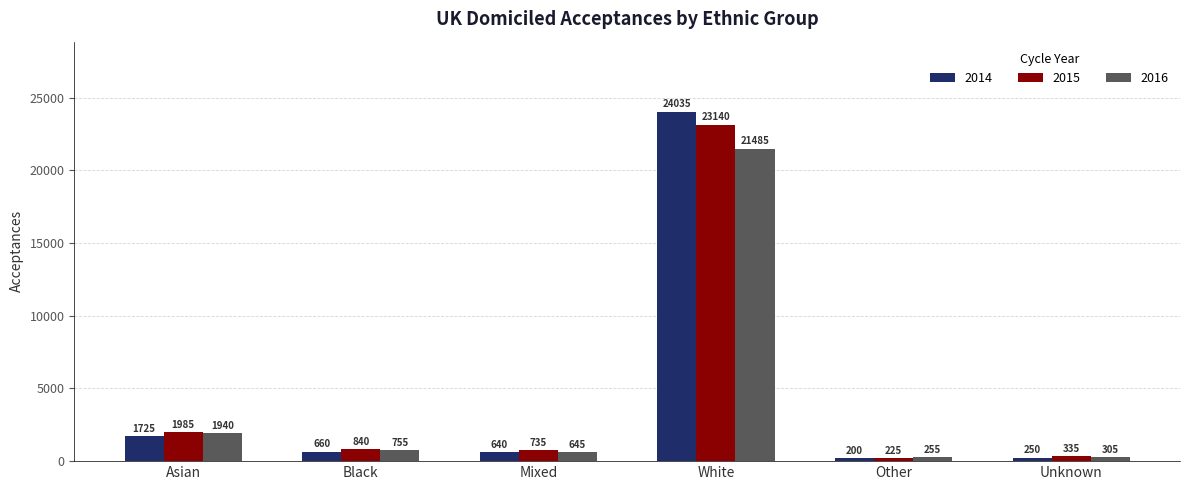

The value of 2015 at Asian is 1020. True or false?

False